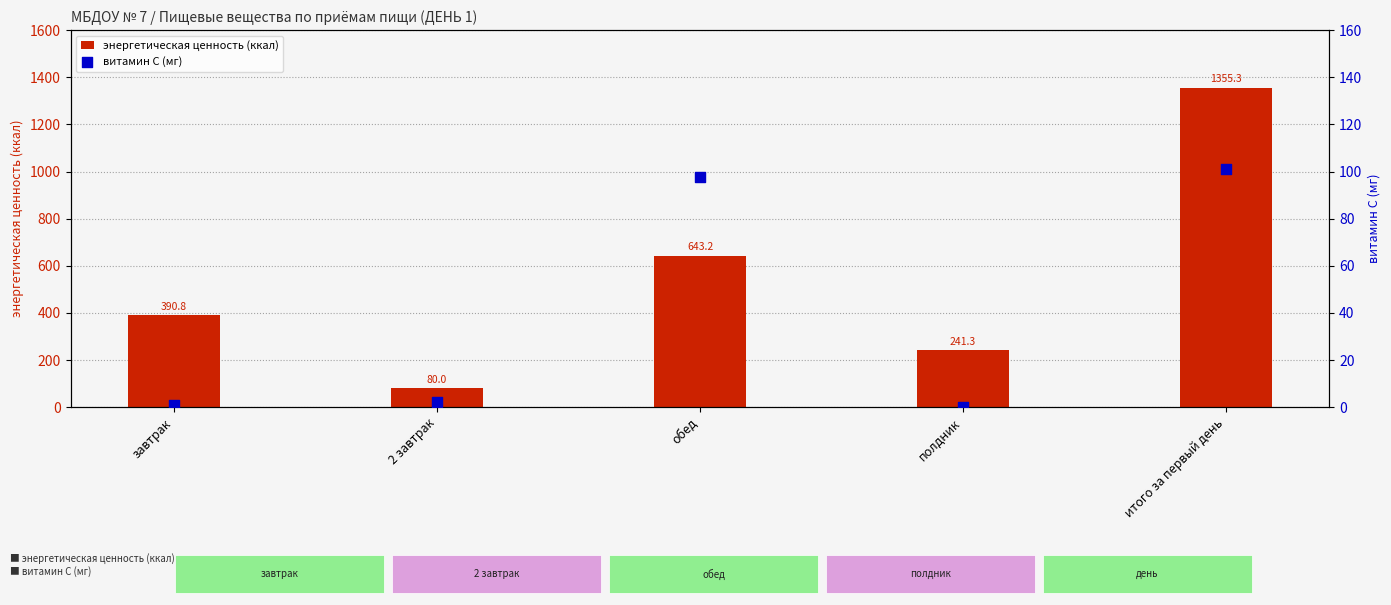

At which category is the sum across all series the highest?

итого за первый день